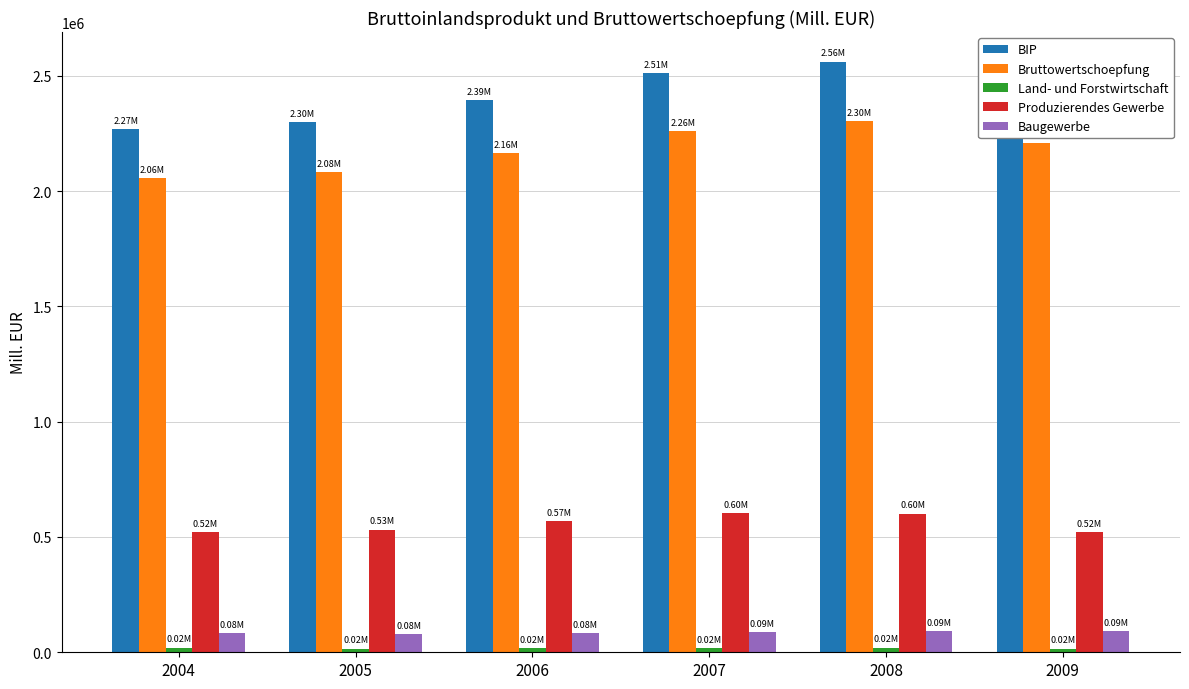

What is the average value of the Produzierendes Gewerbe series?

558467